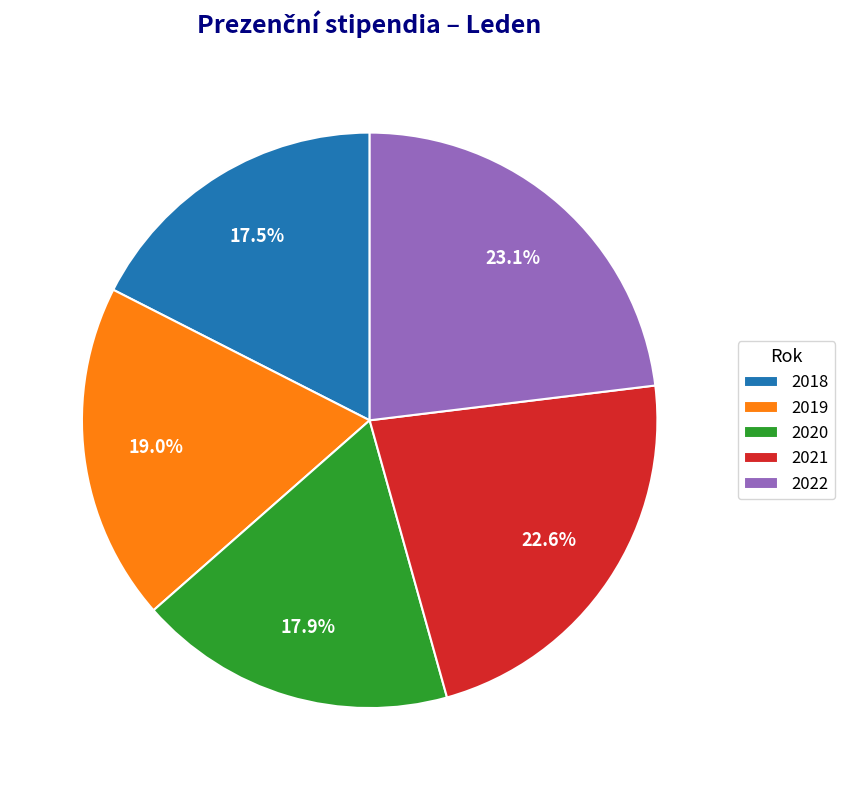

To the nearest percent, what is the combined percentage of 2020 and 2018?

35%